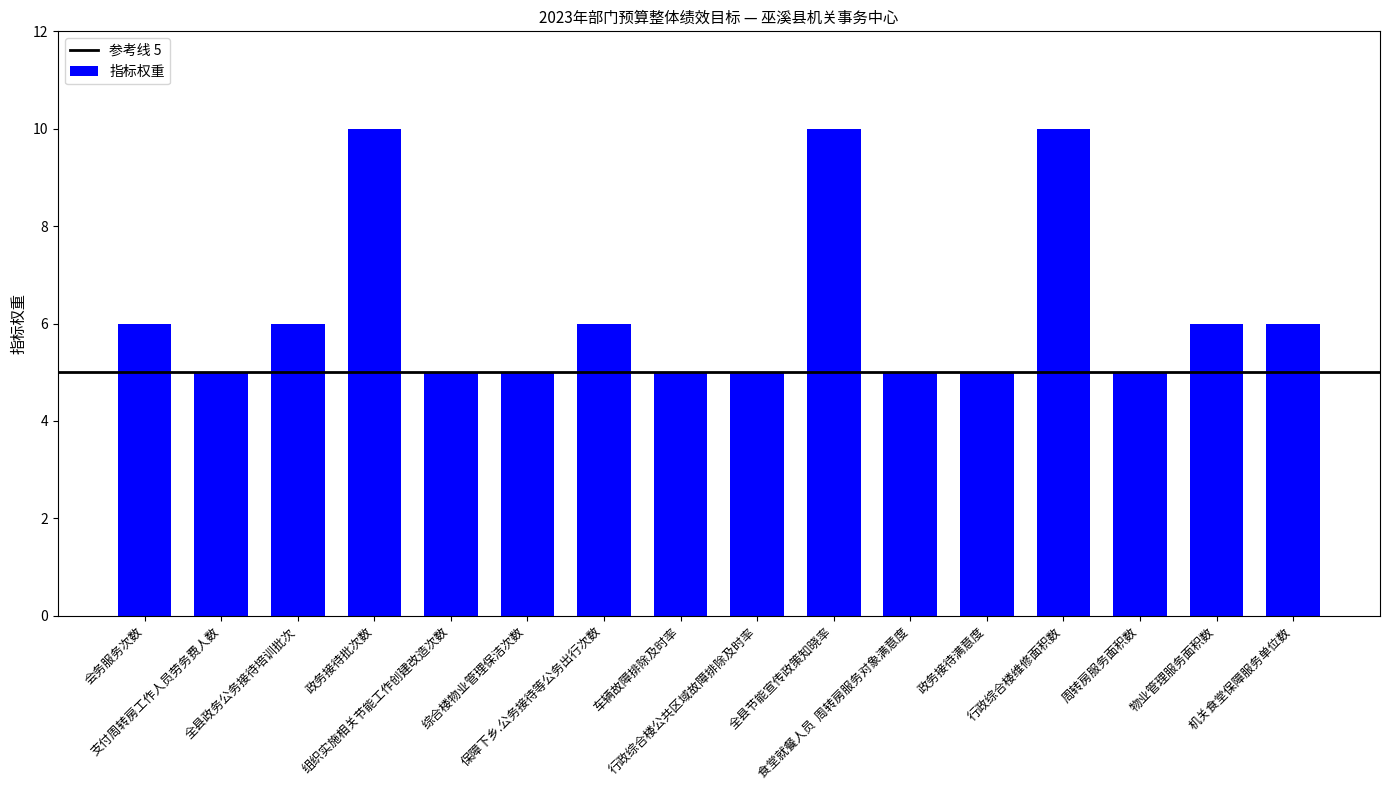

What is the difference between the second highest and second lowest values?

5